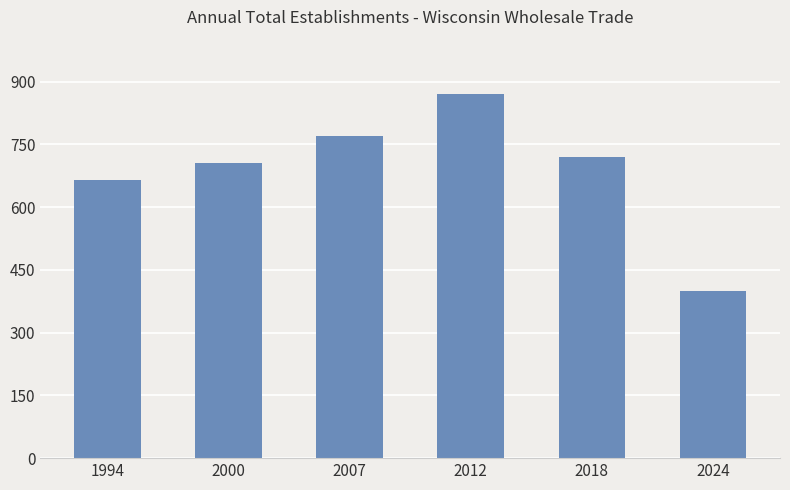

Approximately how many times larger is the value at 2018 compared to 2007?

0.9